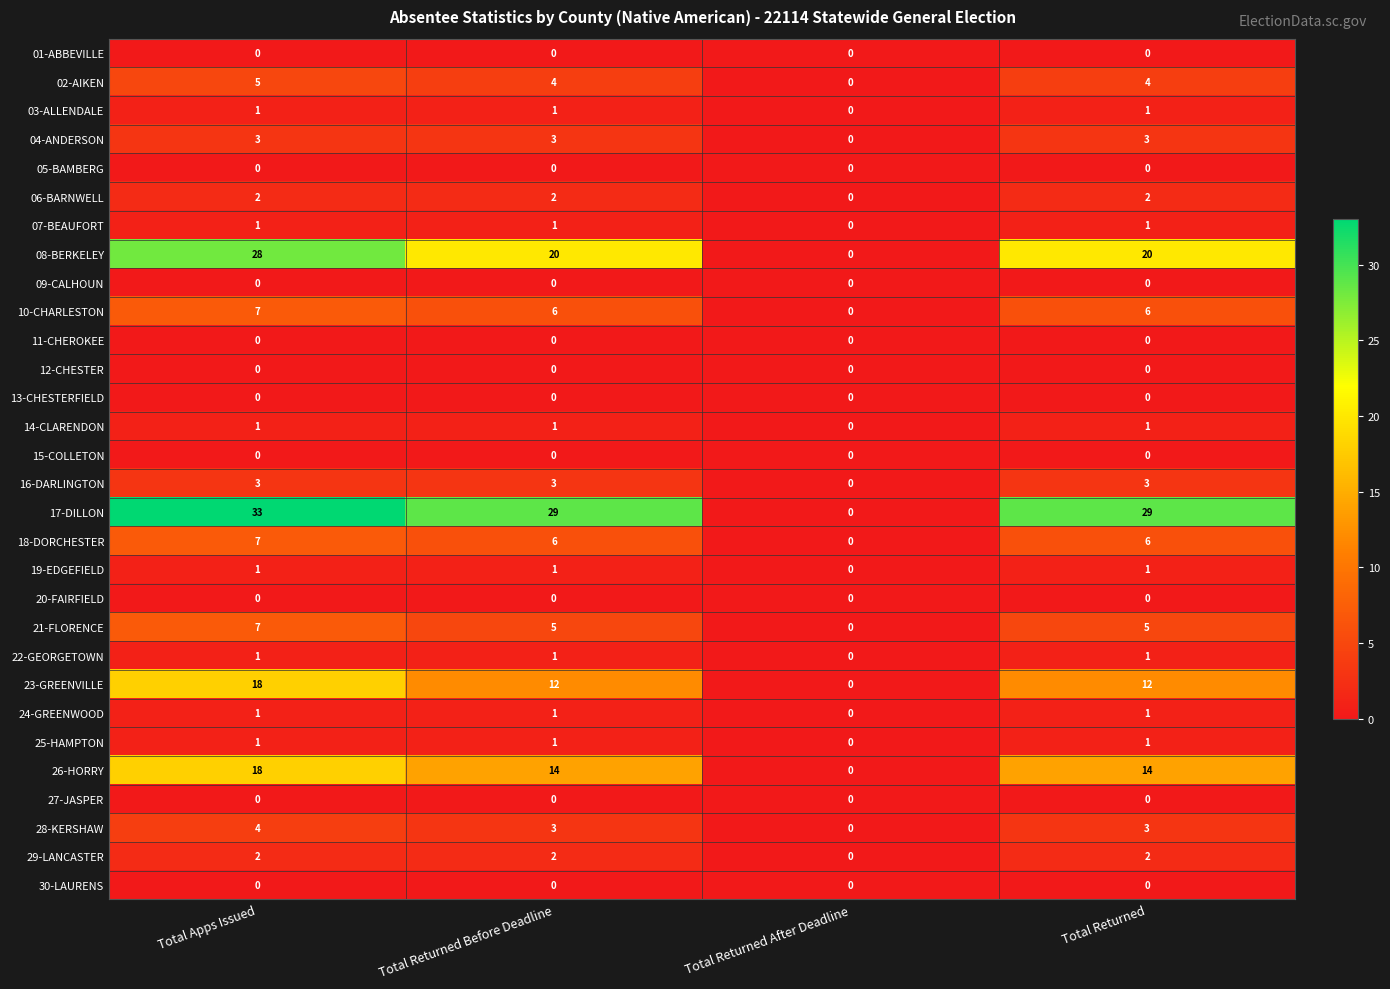

What is the total value across all series at Total Returned?

116